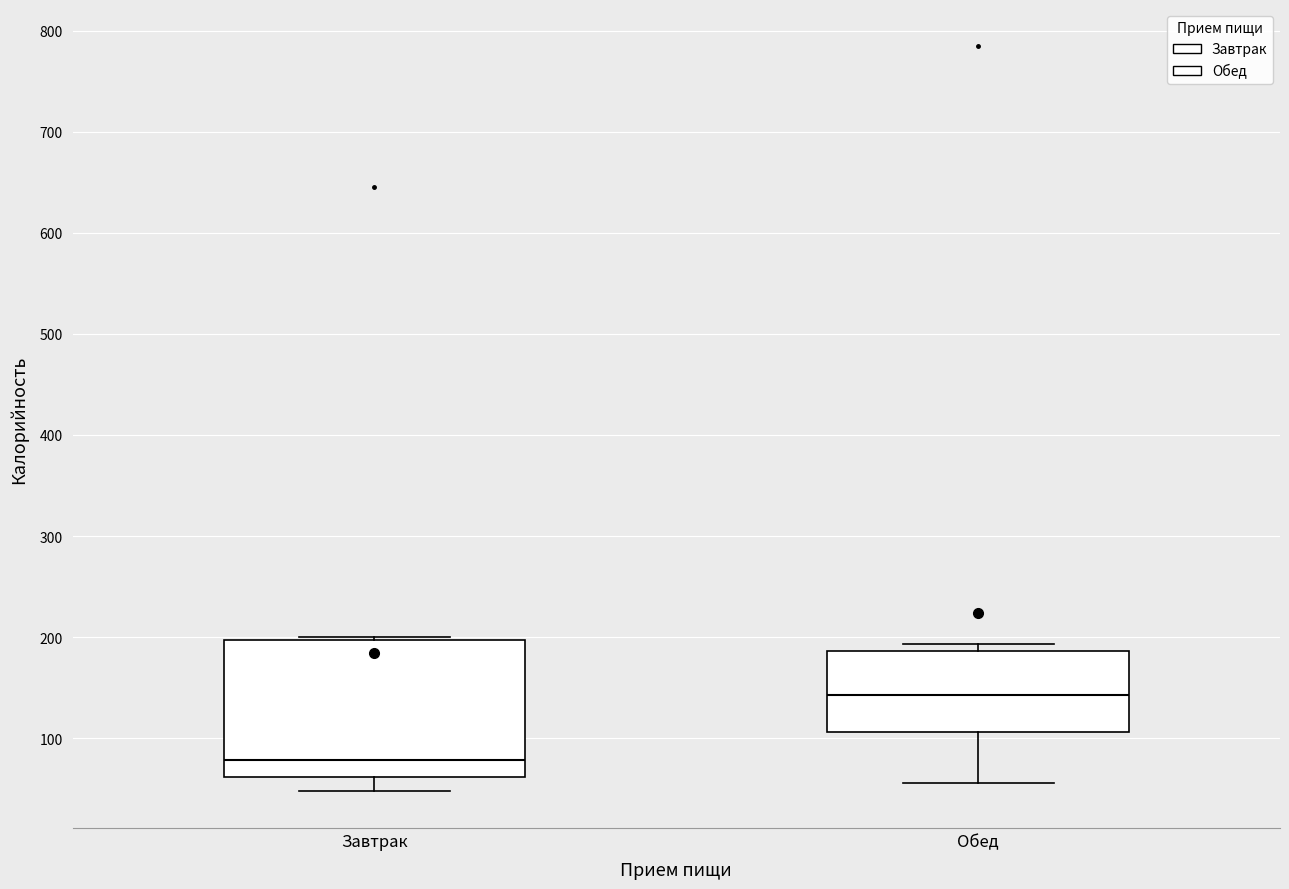

Which box's median line is the lowest?

Завтрак